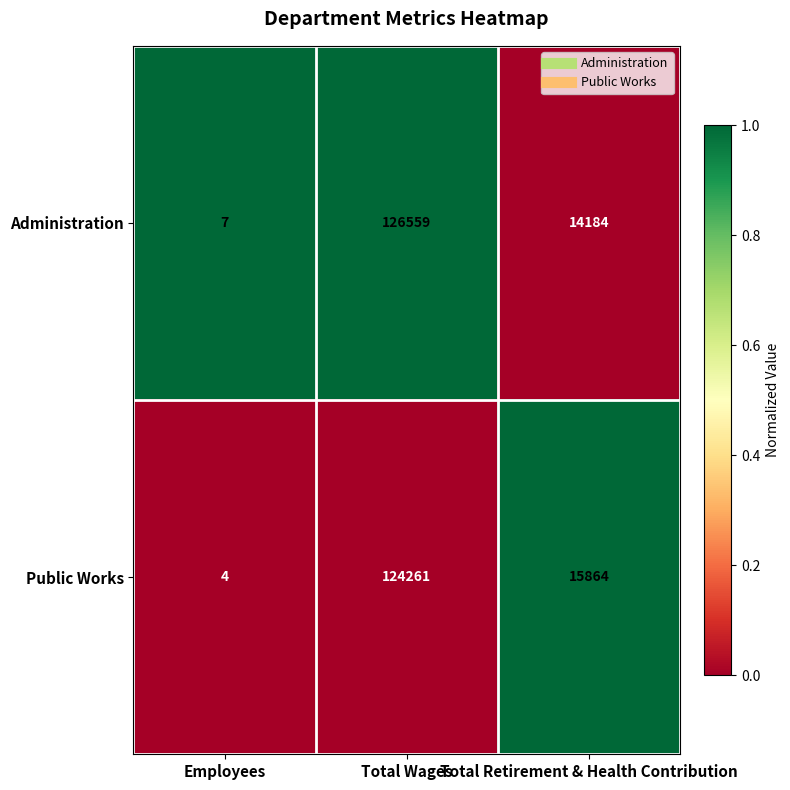

Is it true that Administration equals 7 at Employees?

True